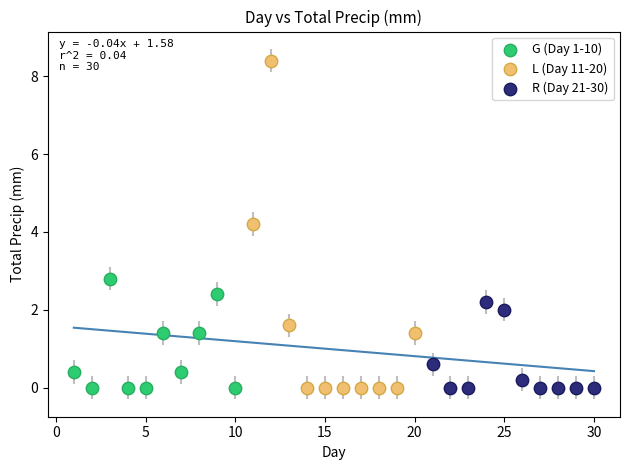

What are all the series names shown in the legend?

G (Day 1-10), L (Day 11-20), R (Day 21-30)